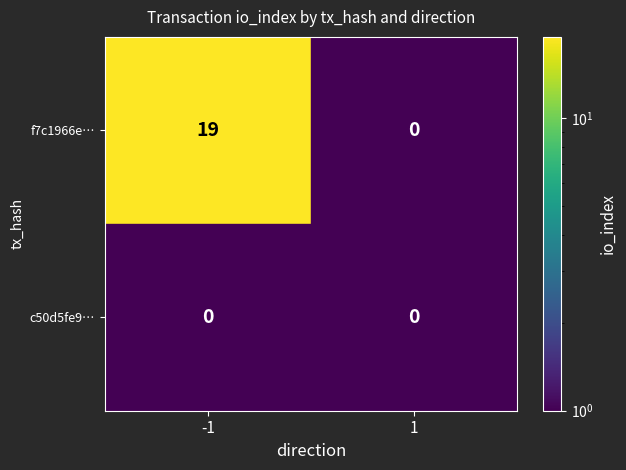

Rank the series at -1 from lowest to highest value.

c50d5fe9230c1498bc2a241685f3cb552800fc8, f7c1966e95c94a1aedf36d23ff4ffdc23104df9